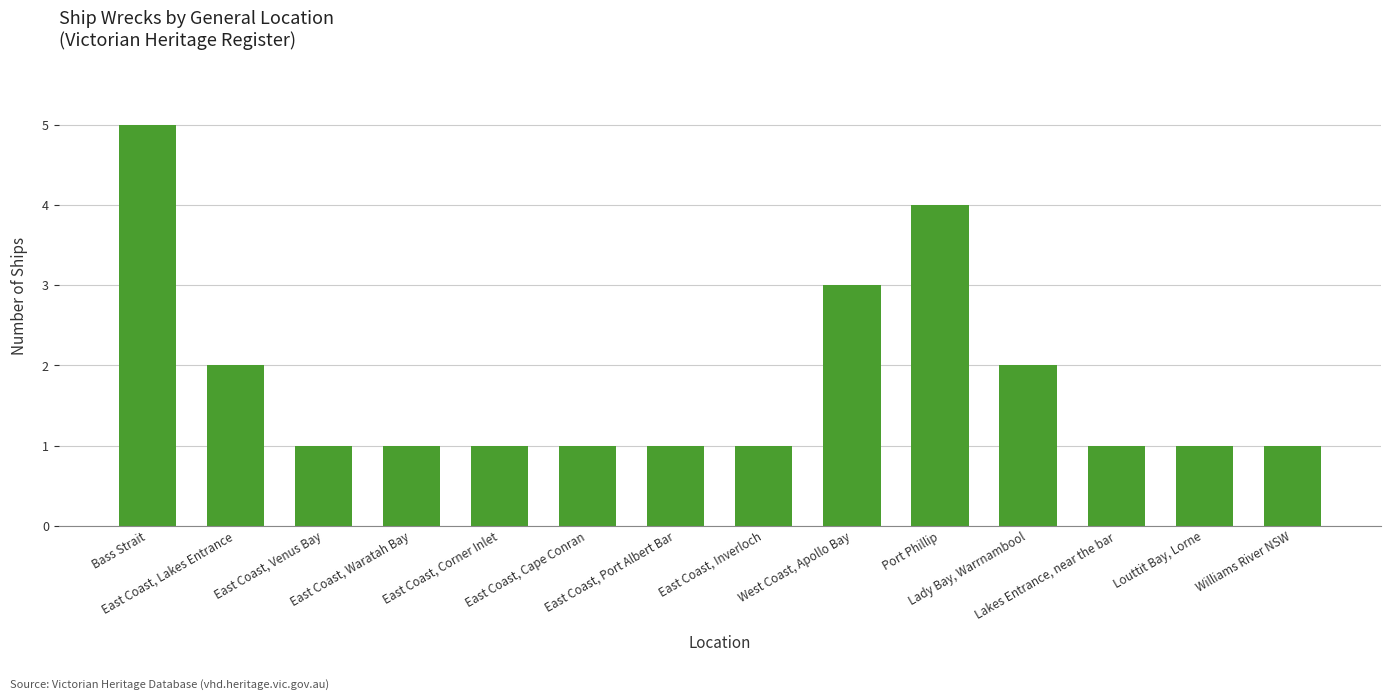

What is the greatest value displayed?

5